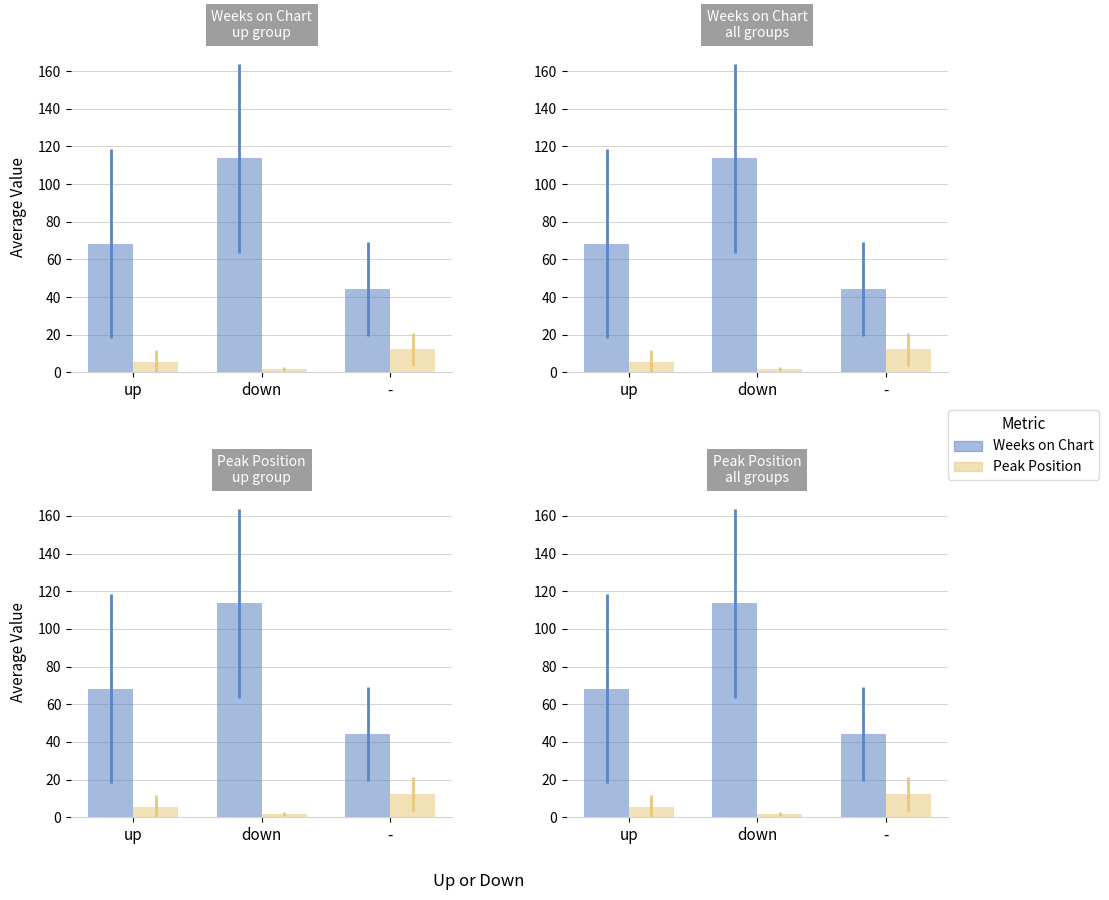

What is the value of the Peak Position bar at the 1st from the left?

5.5